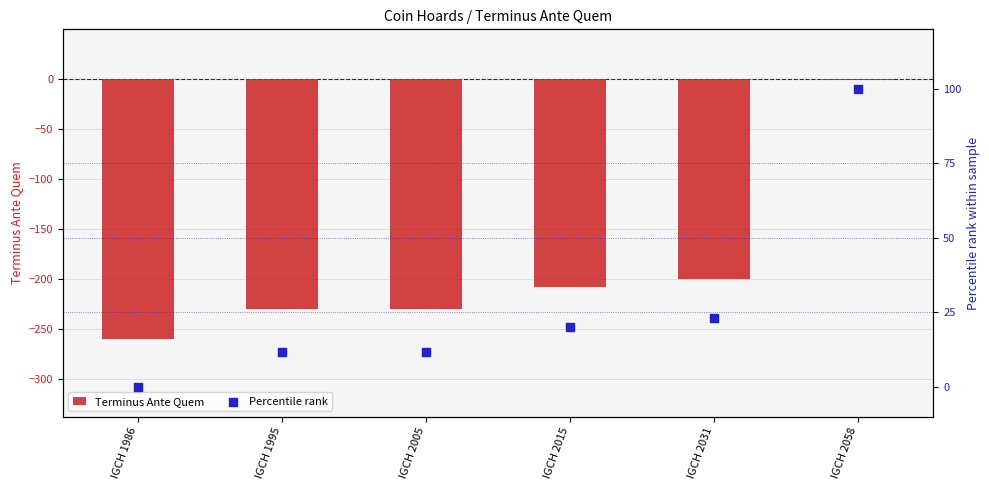

What are all the series names shown in the legend?

Terminus Ante Quem, Percentile rank